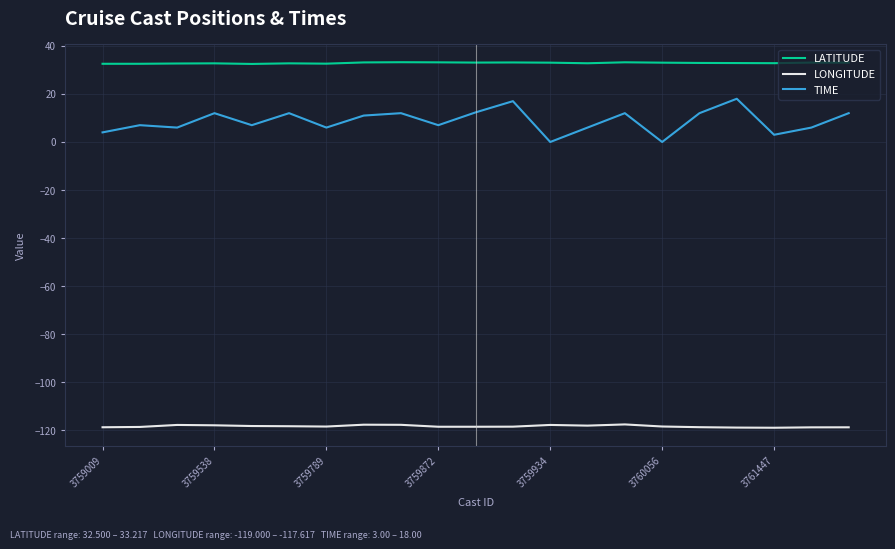

True or false: LATITUDE and LONGITUDE intersect in this chart.

False